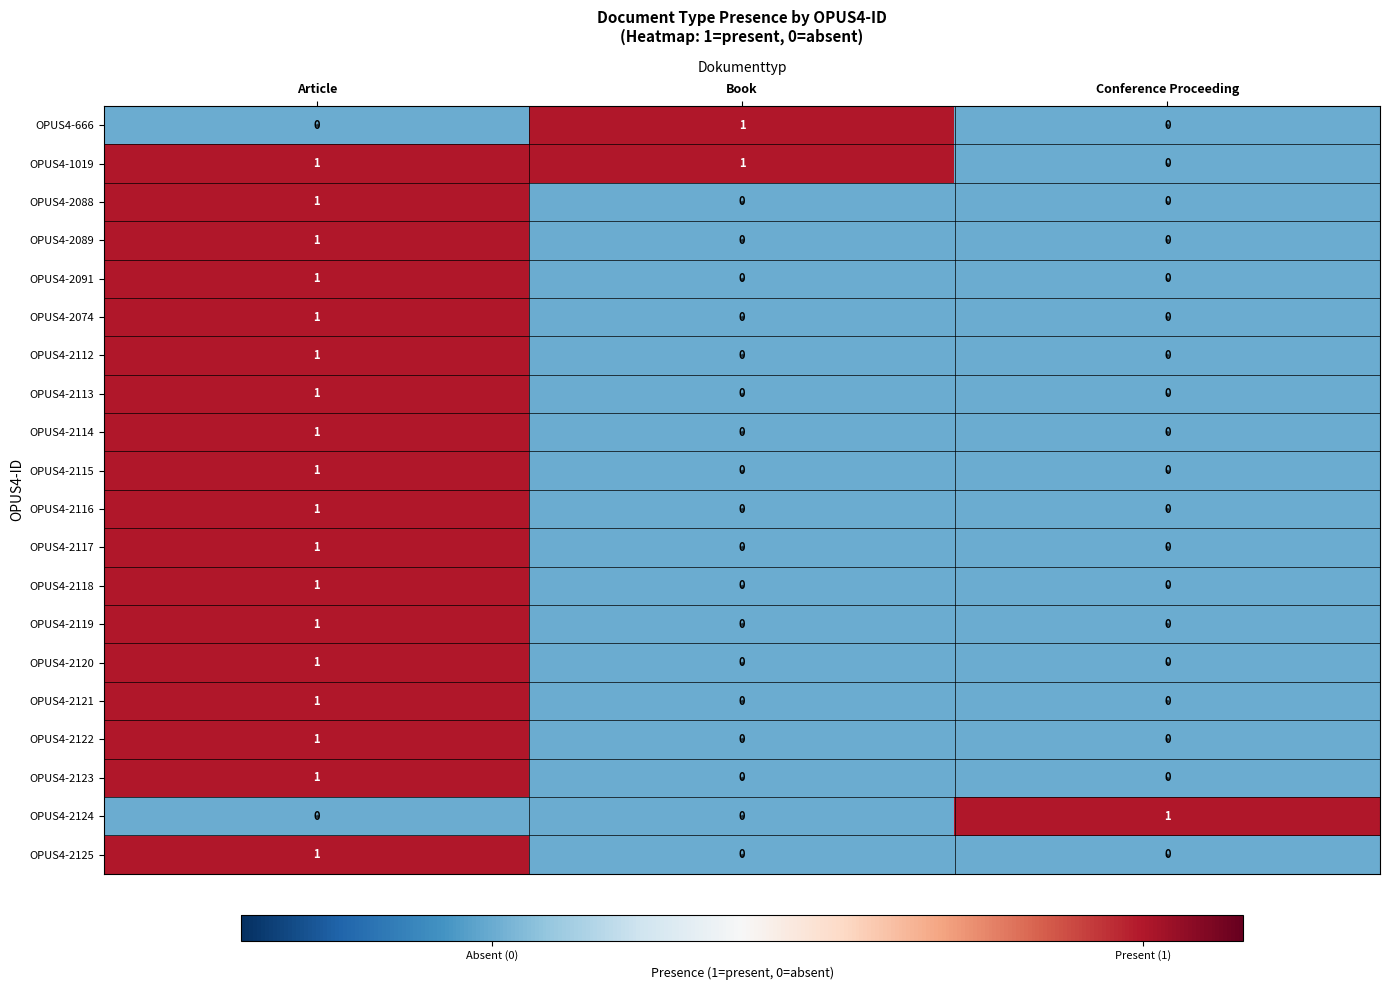

What is the difference between the highest and lowest values at Conference Proceeding?

1